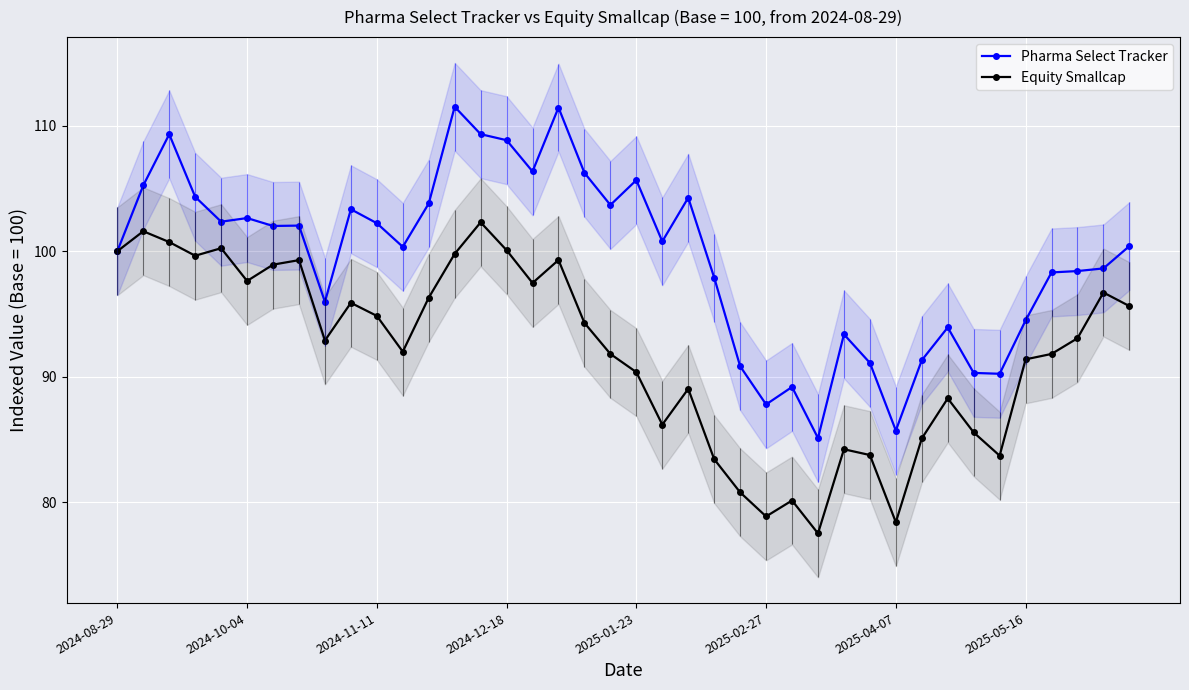

List the series in order of their peak value, highest first.

Pharma Select Tracker, Equity Smallcap